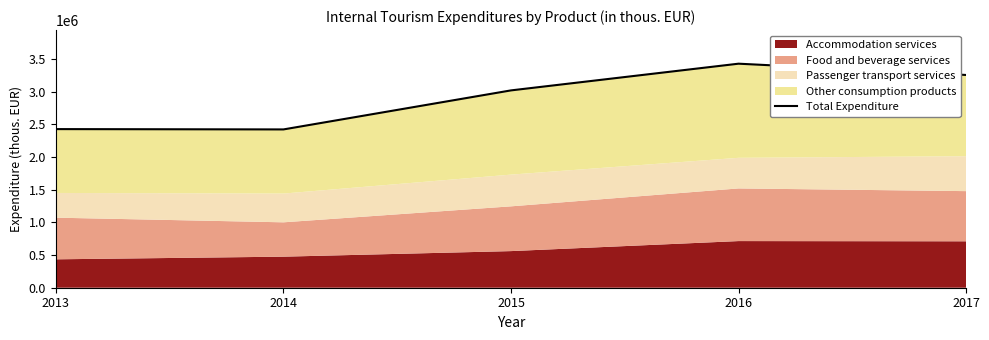

The chart shows a value of 1310345 at 2016. True or false?

False